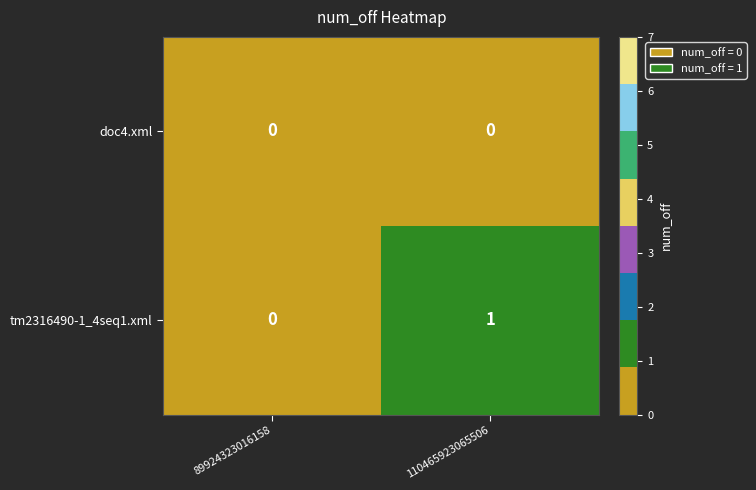

How many series are shown in this chart?

2